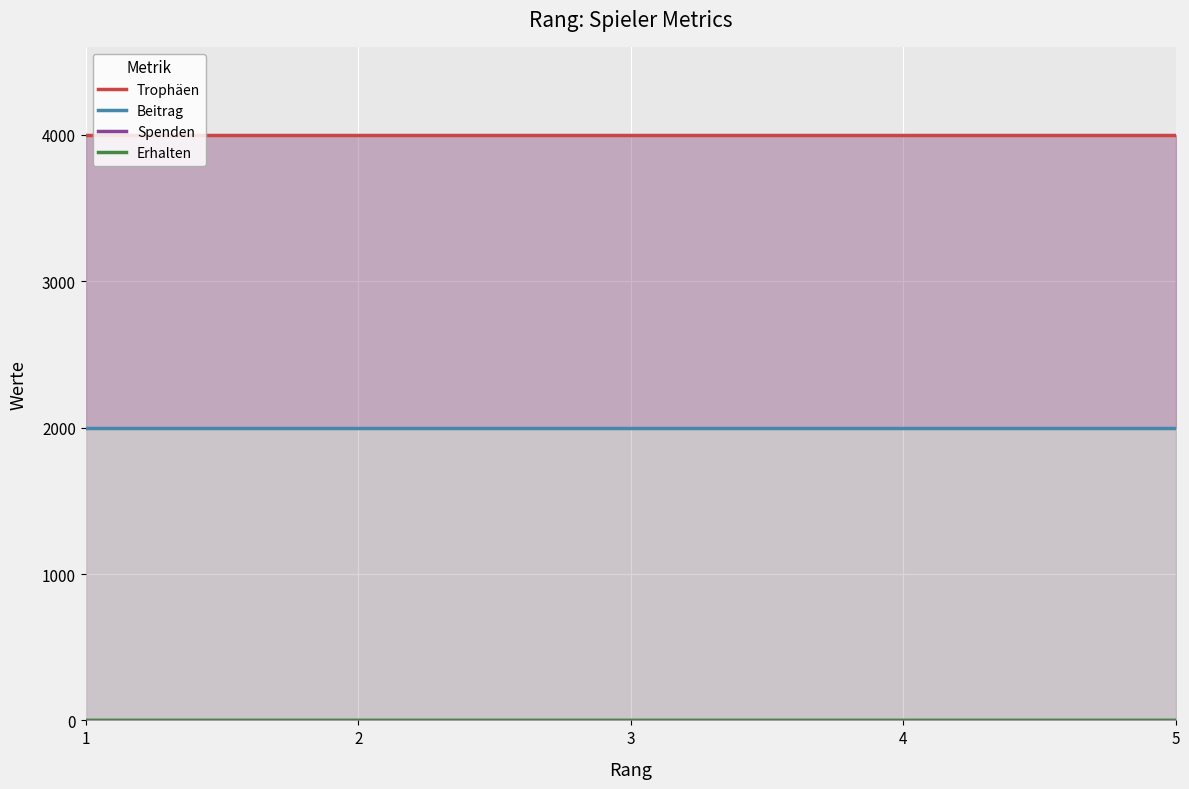

The value of Trophäen at 4 is 1010. True or false?

False